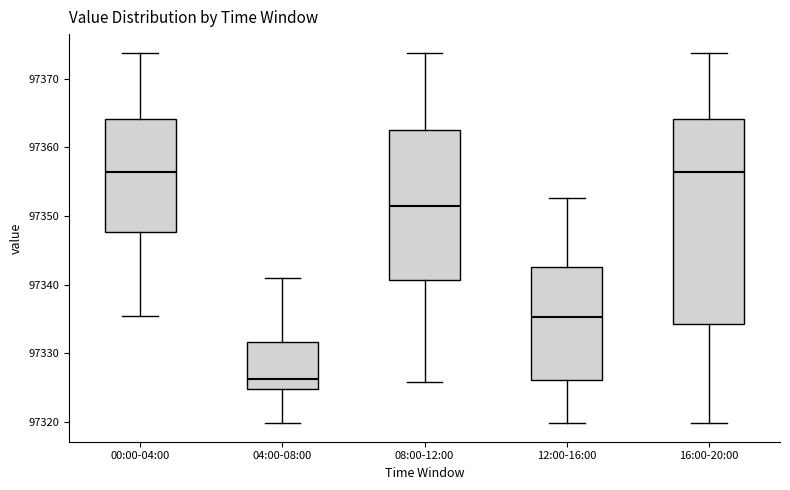

Where is the lower edge of the box for 16:00-20:00 on the y-axis? The values are not printed on the chart, so give them approximately, as read against the axis.

97334